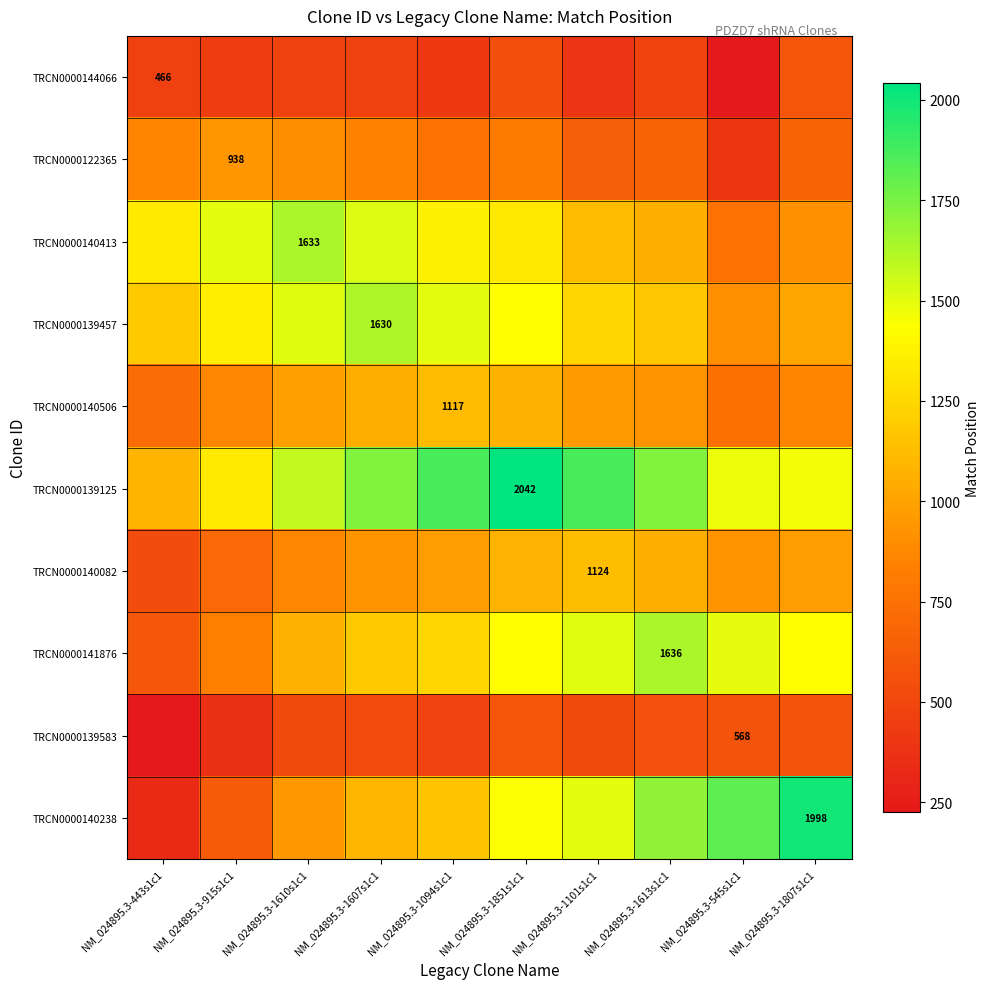

At NM_024895.3-443s1c1, list the series in order from largest to smallest.

TRCN0000140413, TRCN0000139457, TRCN0000139125, TRCN0000122365, TRCN0000140506, TRCN0000141876, TRCN0000140082, TRCN0000144066, TRCN0000140238, TRCN0000139583